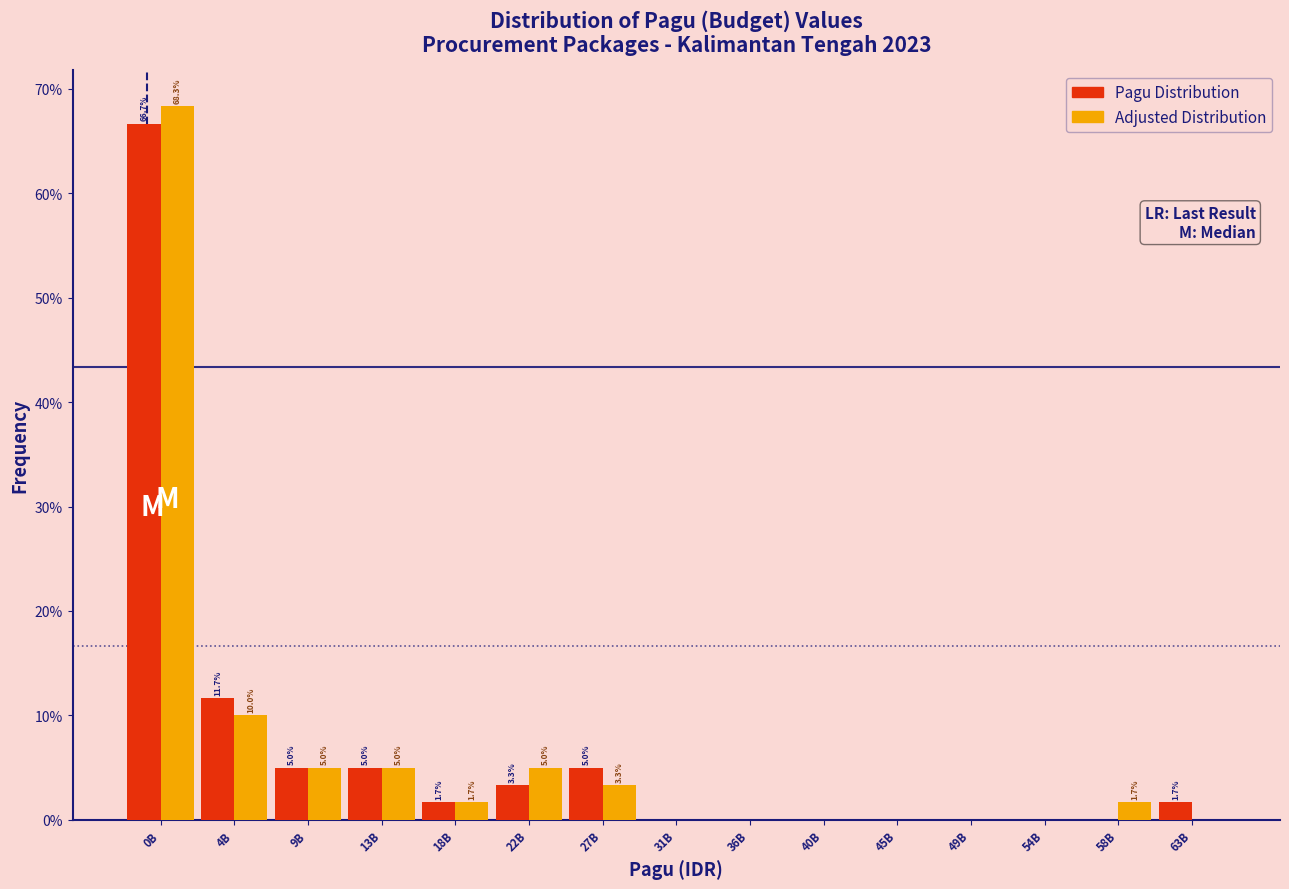

Reading right to left, what are all the values shown in this chart?

Pagu Distribution: 63B=1.7	58B=0.0	54B=0.0	49B=0.0	45B=0.0	40B=0.0	36B=0.0	31B=0.0	27B=5.0	22B=3.3	18B=1.7	13B=5.0	9B=5.0	4B=11.7	0B=66.7
Adjusted Distribution: 63B=0.0	58B=1.7	54B=0.0	49B=0.0	45B=0.0	40B=0.0	36B=0.0	31B=0.0	27B=3.3	22B=5.0	18B=1.7	13B=5.0	9B=5.0	4B=10.0	0B=68.3